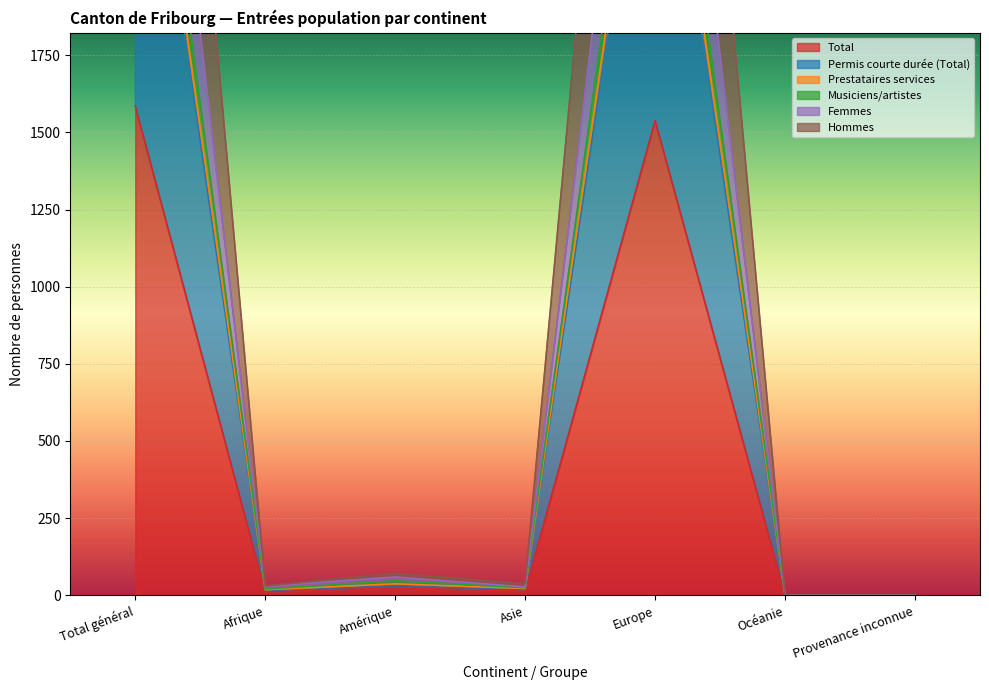

What is the label of the 3rd point from the right?

Europe